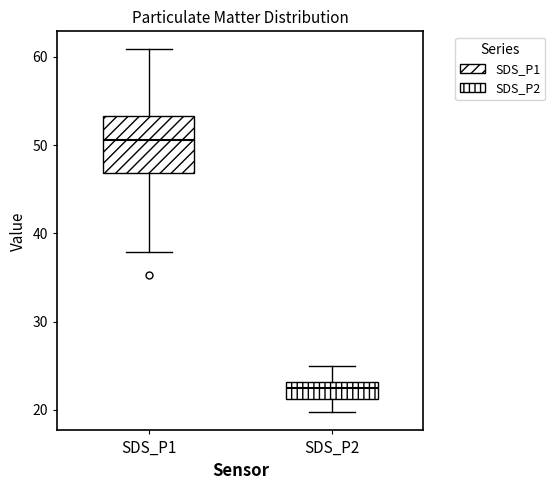

Which box's median line is the lowest?

SDS_P2